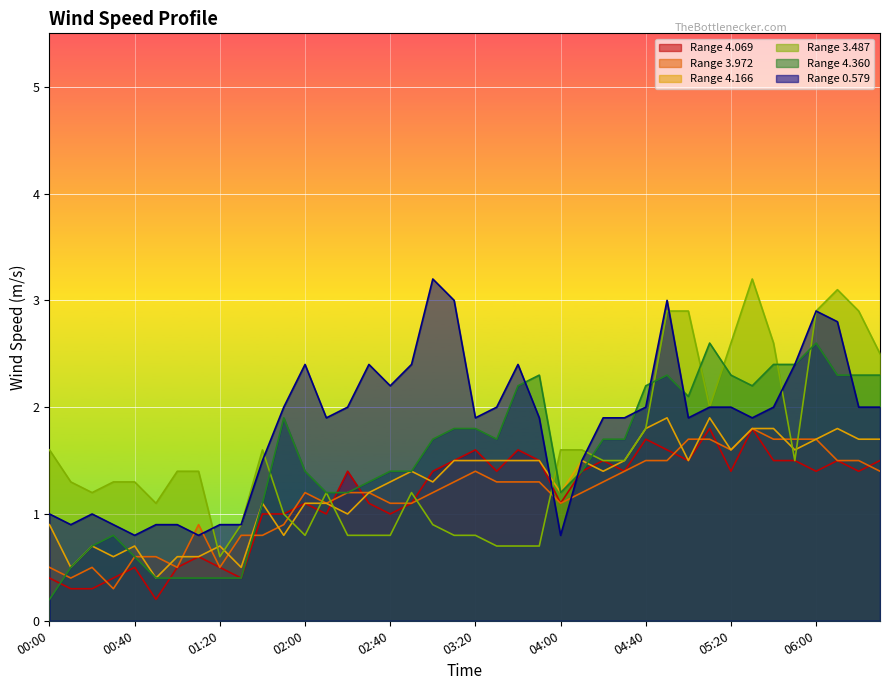

At 02:40, list the series in order from smallest to largest.

Range 3.487, Range 4.069, Range 3.972, Range 4.166, Range 4.360, Range 0.579